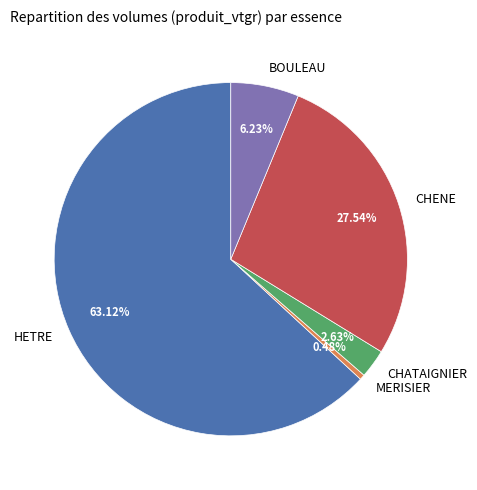

Does HETRE represent more than half of the total?

Yes